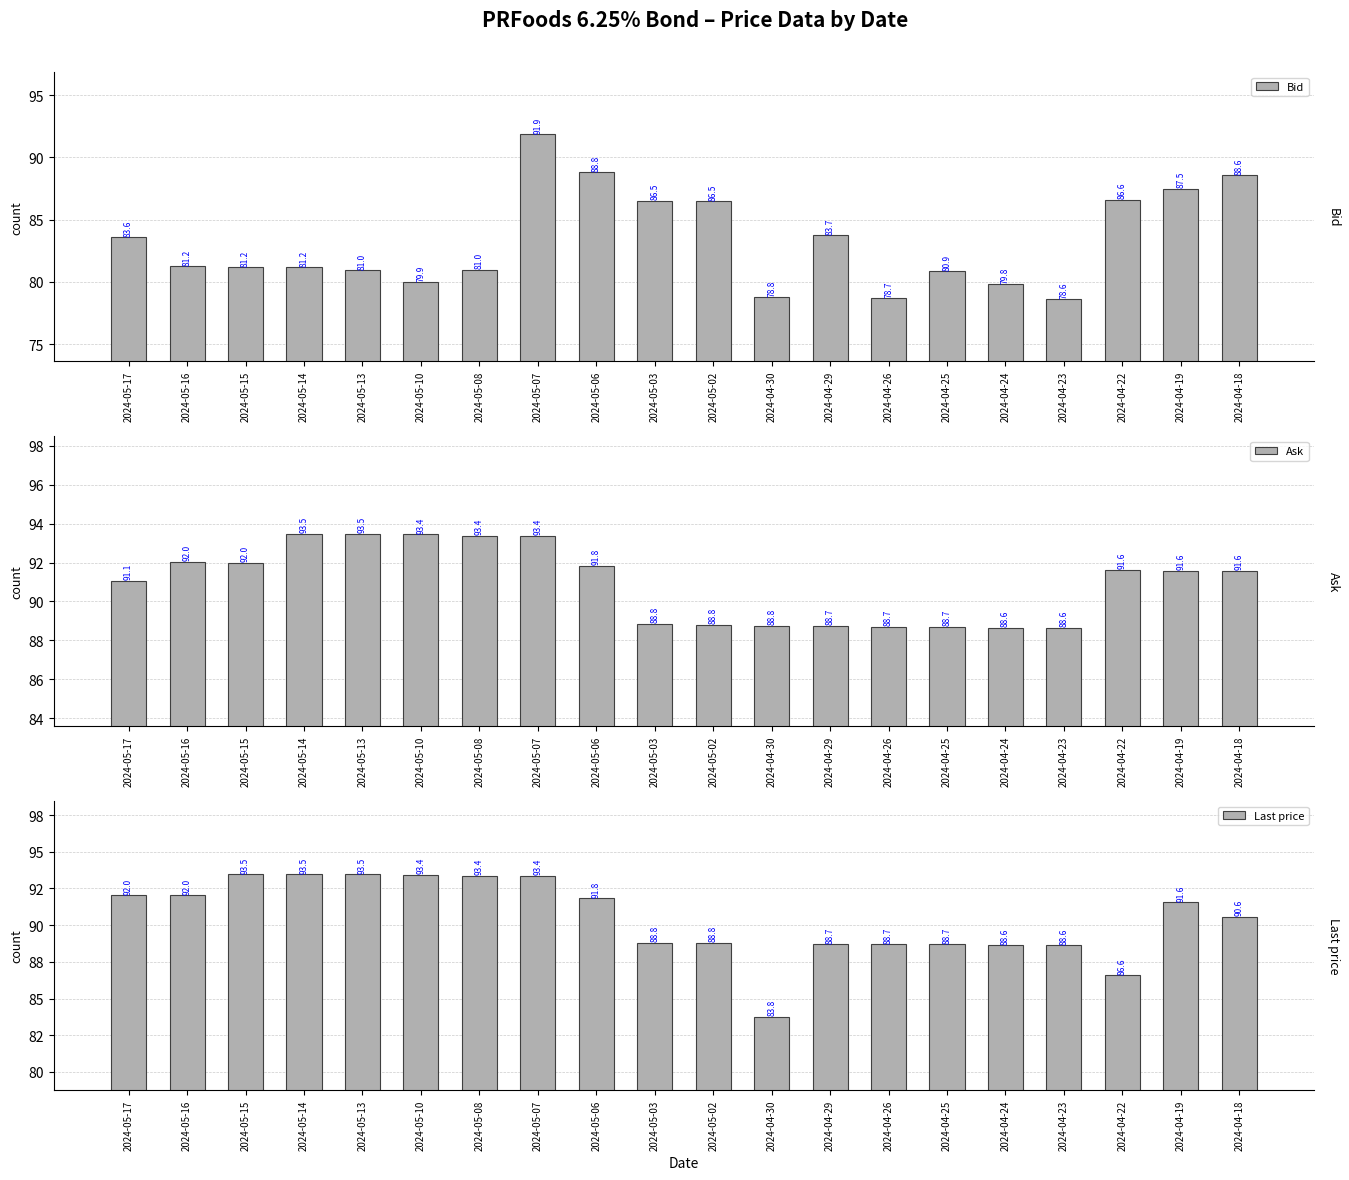

How many data points in Last price are above 91?

10